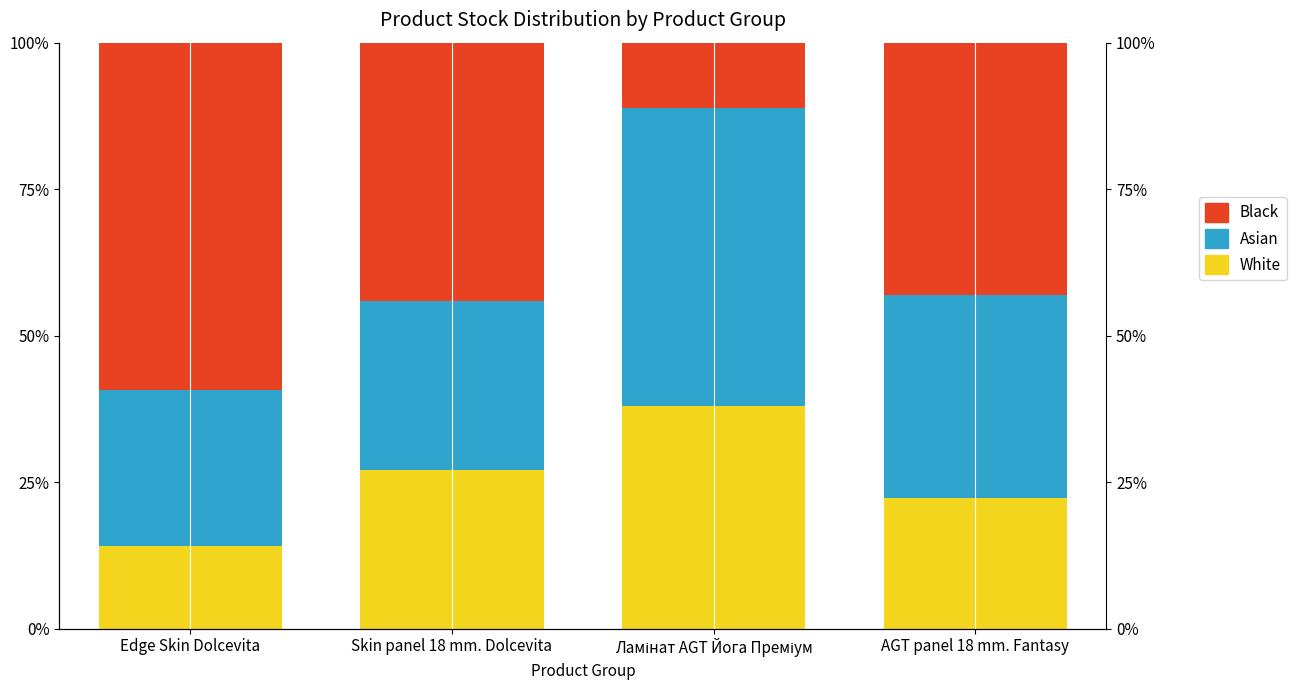

Reading right to left, extract all data points from this chart.

White: AGT panel 18 mm. Fantasy=22.2	Ламінат AGT Йога Преміум=38.0	Skin panel 18 mm. Dolcevita=27.1	Edge Skin Dolcevita=14.2
Asian: AGT panel 18 mm. Fantasy=34.7	Ламінат AGT Йога Преміум=50.9	Skin panel 18 mm. Dolcevita=28.8	Edge Skin Dolcevita=26.5
Black: AGT panel 18 mm. Fantasy=43.1	Ламінат AGT Йога Преміум=11.1	Skin panel 18 mm. Dolcevita=44.1	Edge Skin Dolcevita=59.3